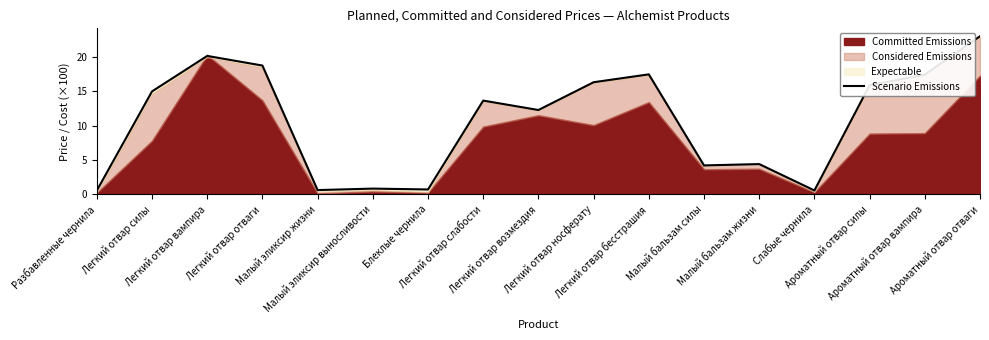

Where does the data first go above 13?

Легкий отвар силы